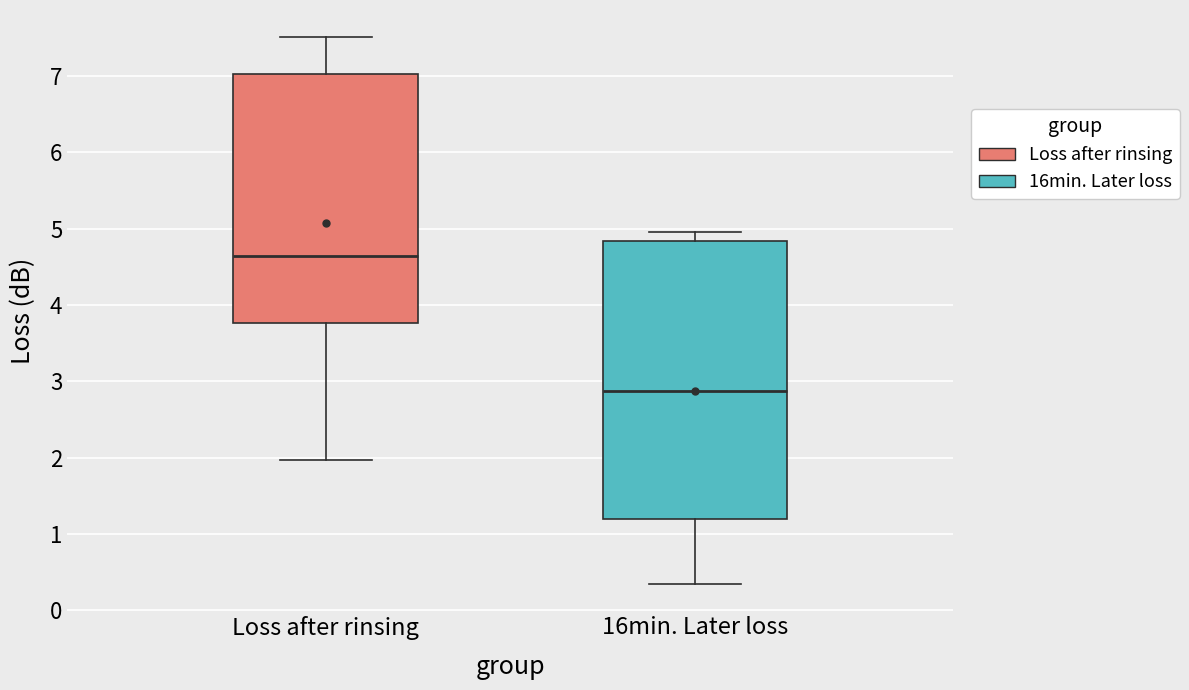

Reading left to right, transcribe this box plot: for each box, give where its median line is, the range the box spans, and where its two whiskers end, as read against the y-axis. The values are not printed on the chart, so give them approximately, as read against the axis.

Loss after rinsing: median 4.6, box 3.8 to 7.0, whiskers 2.0 to 7.5
16min. Later loss: median 2.9, box 1.2 to 4.8, whiskers 0.3 to 5.0